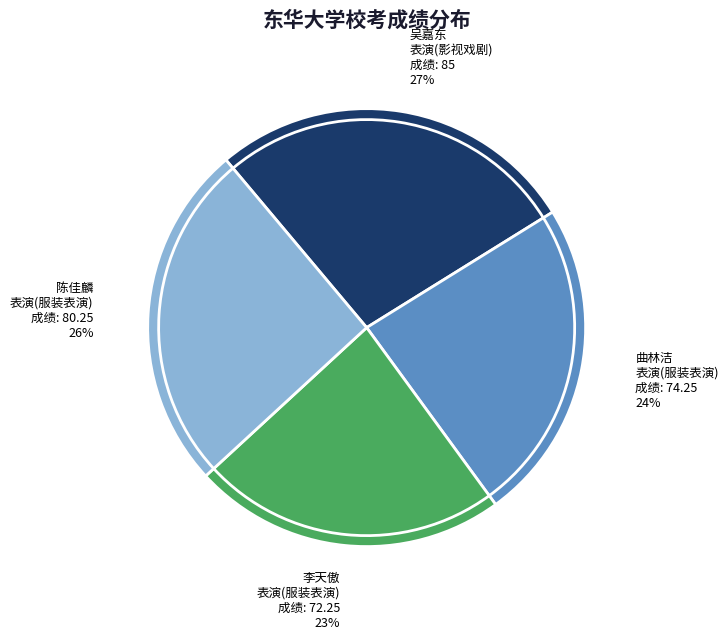

What is the change in value from 吴嘉东
表演(影视戏剧) to 陈佳麟
表演(服装表演)?

-4.8